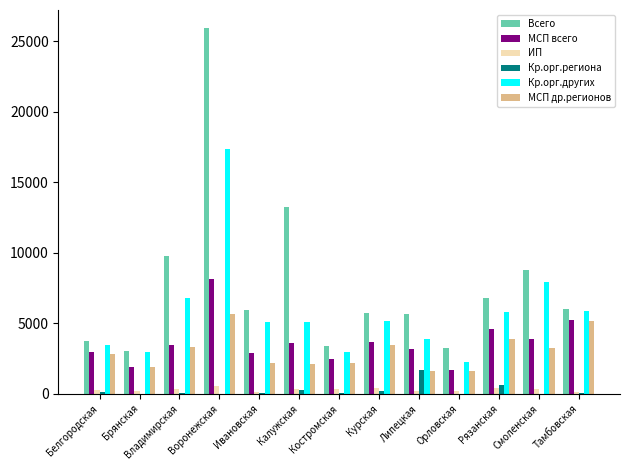

What is the spread (max minus min) of values at Курская?

5540